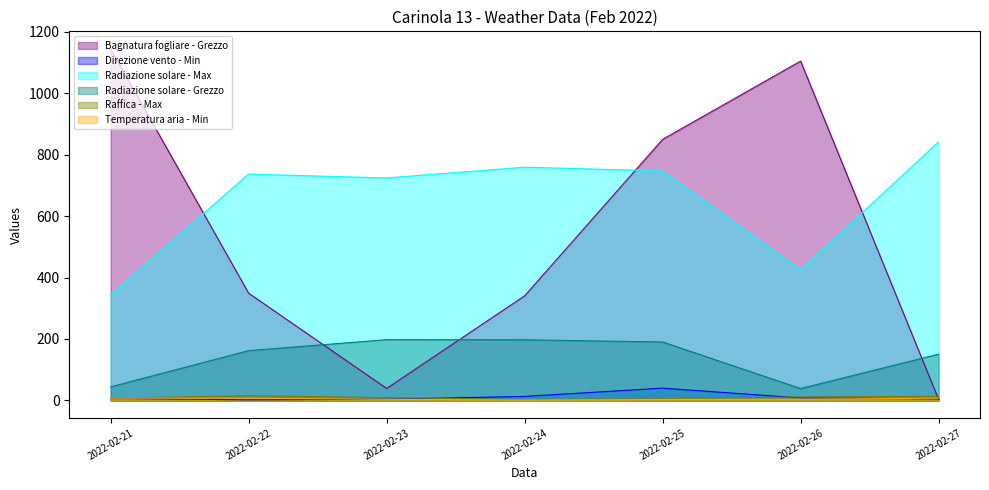

What is the difference between the second highest and second lowest values in the Radiazione solare - Max series?

334.1